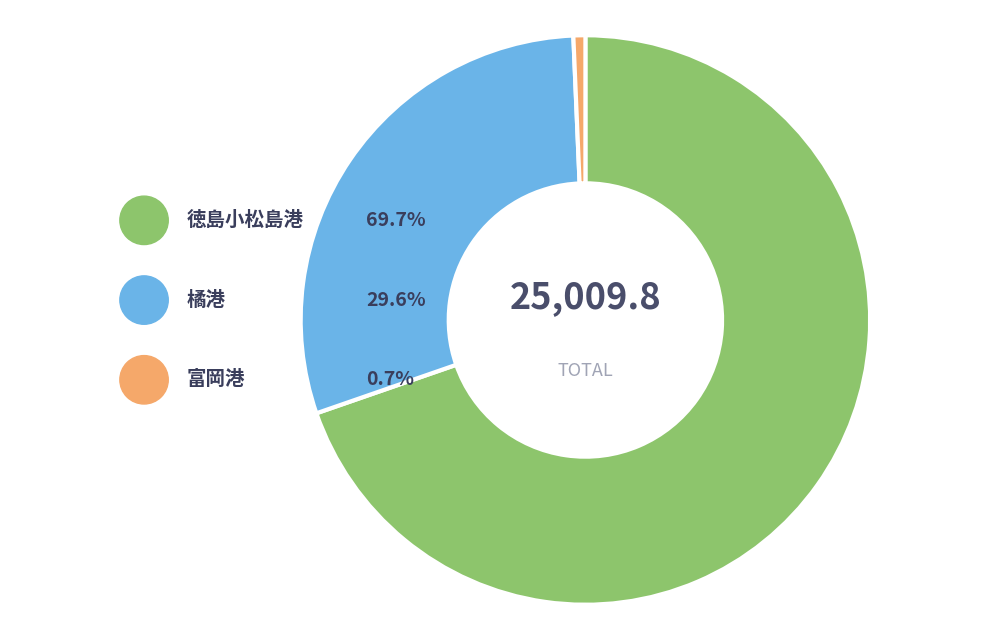

Which has a higher value, 富岡港 or 徳島小松島港?

徳島小松島港